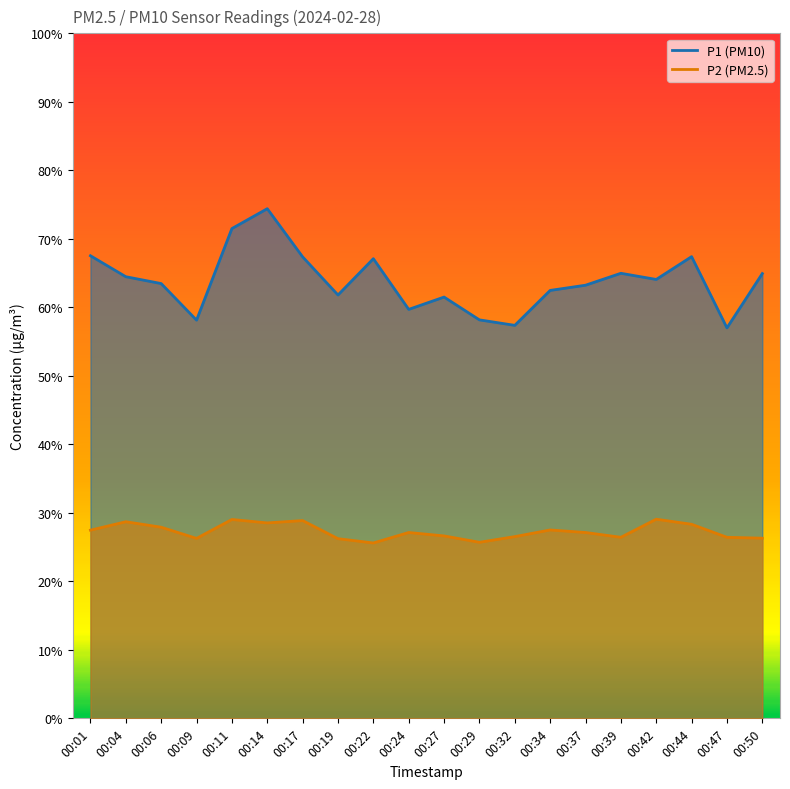

Reading left to right, what are all the values shown in this chart?

P1: 00:01=67.5	00:04=64.5	00:06=63.5	00:09=58.1	00:11=71.5	00:14=74.4	00:17=67.4	00:19=61.8	00:22=67.1	00:24=59.7	00:27=61.5	00:29=58.2	00:32=57.4	00:34=62.5	00:37=63.2	00:39=65.0	00:42=64.1	00:44=67.4	00:47=57.0	00:50=64.9
P2: 00:01=27.5	00:04=28.7	00:06=27.9	00:09=26.3	00:11=29.0	00:14=28.5	00:17=28.9	00:19=26.2	00:22=25.6	00:24=27.1	00:27=26.6	00:29=25.7	00:32=26.5	00:34=27.5	00:37=27.1	00:39=26.4	00:42=29.1	00:44=28.3	00:47=26.4	00:50=26.3